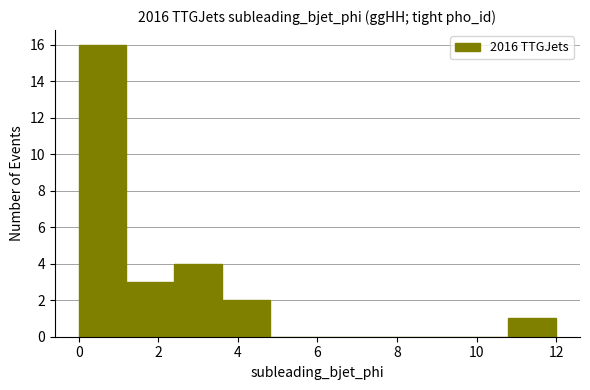

Reading left to right, list every bar in this chart as the range it spans on the x-axis followed by its height. The values are not printed on the chart, so give them approximately, as read against the axis.

0.0 to 1.2: 16
1.2 to 2.4: 3
2.4 to 3.6: 4
3.6 to 4.8: 2
4.8 to 6.0: 0
6.0 to 7.2: 0
7.2 to 8.4: 0
8.4 to 9.6: 0
9.6 to 10.8: 0
10.8 to 12.0: 1